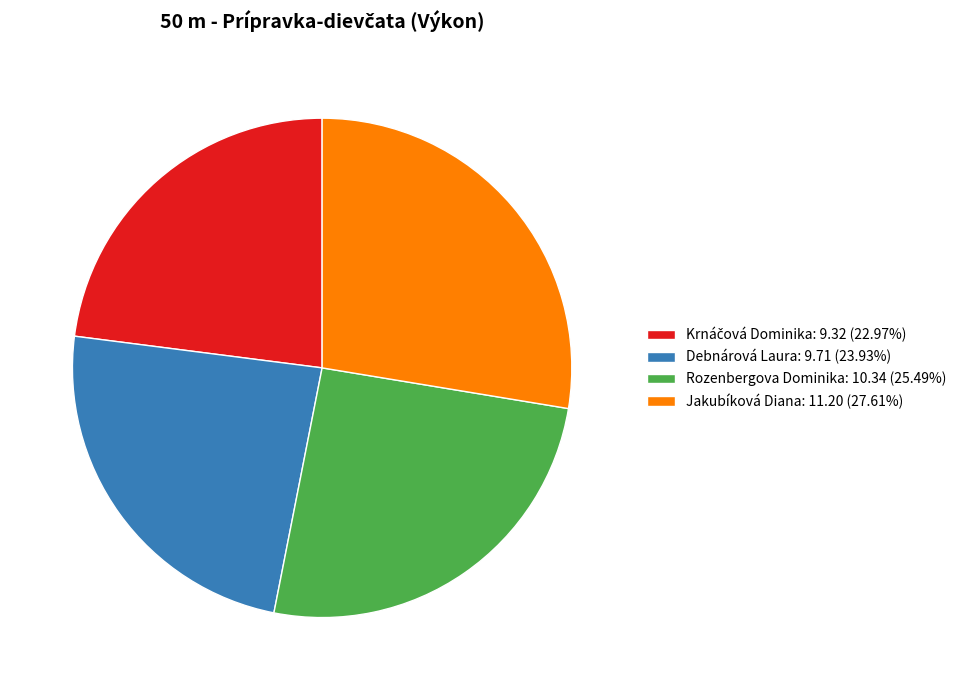

Does Jakubíková Diana: 11.20 (27.61%) represent more than half of the total?

No